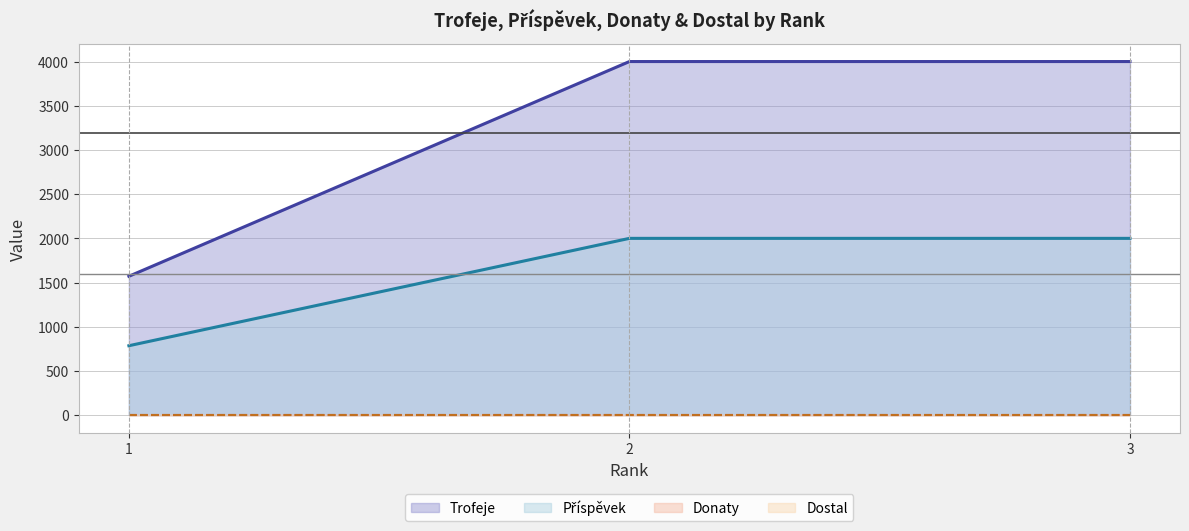

How many lines are shown in the chart?

4